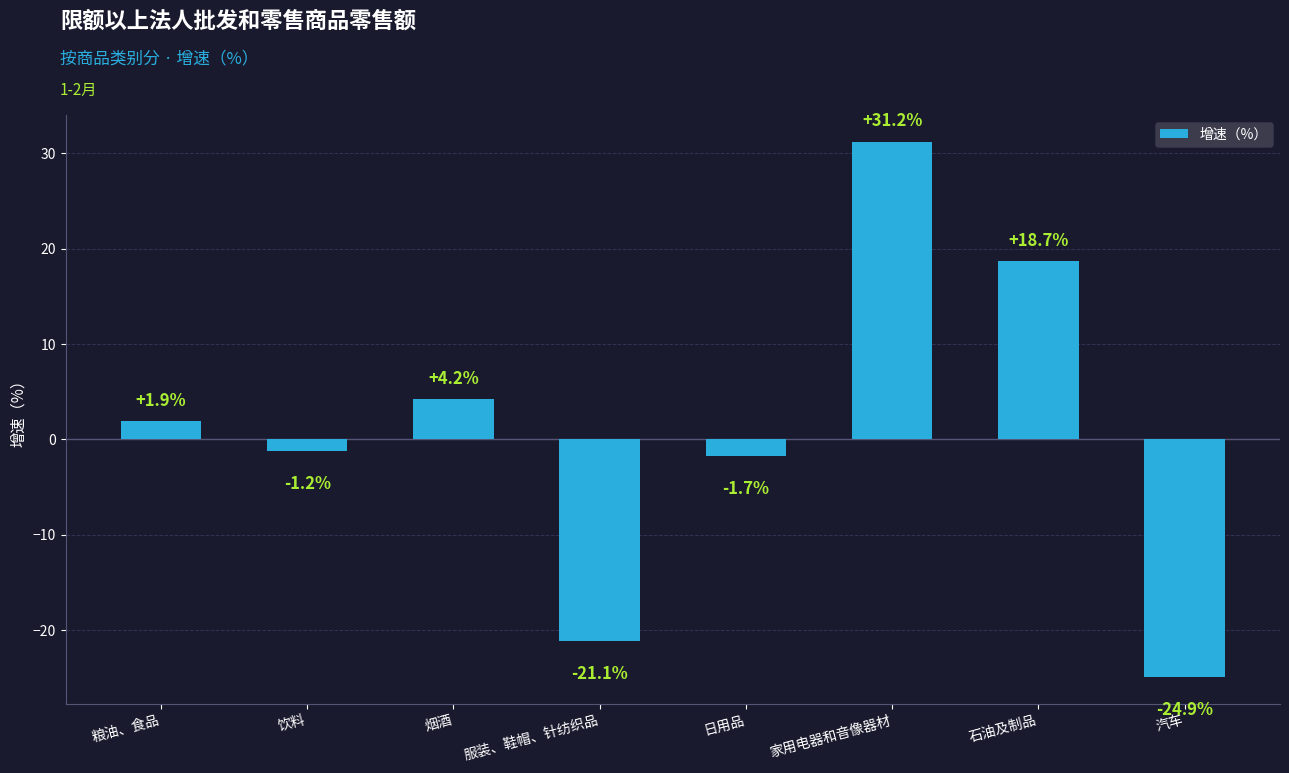

Reading left to right, transcribe all the data shown in this chart.

粮油、食品=1.9	饮料=-1.2	烟酒=4.2	服装、鞋帽、针纺织品=-21.1	日用品=-1.7	家用电器和音像器材=31.2	石油及制品=18.7	汽车=-24.9